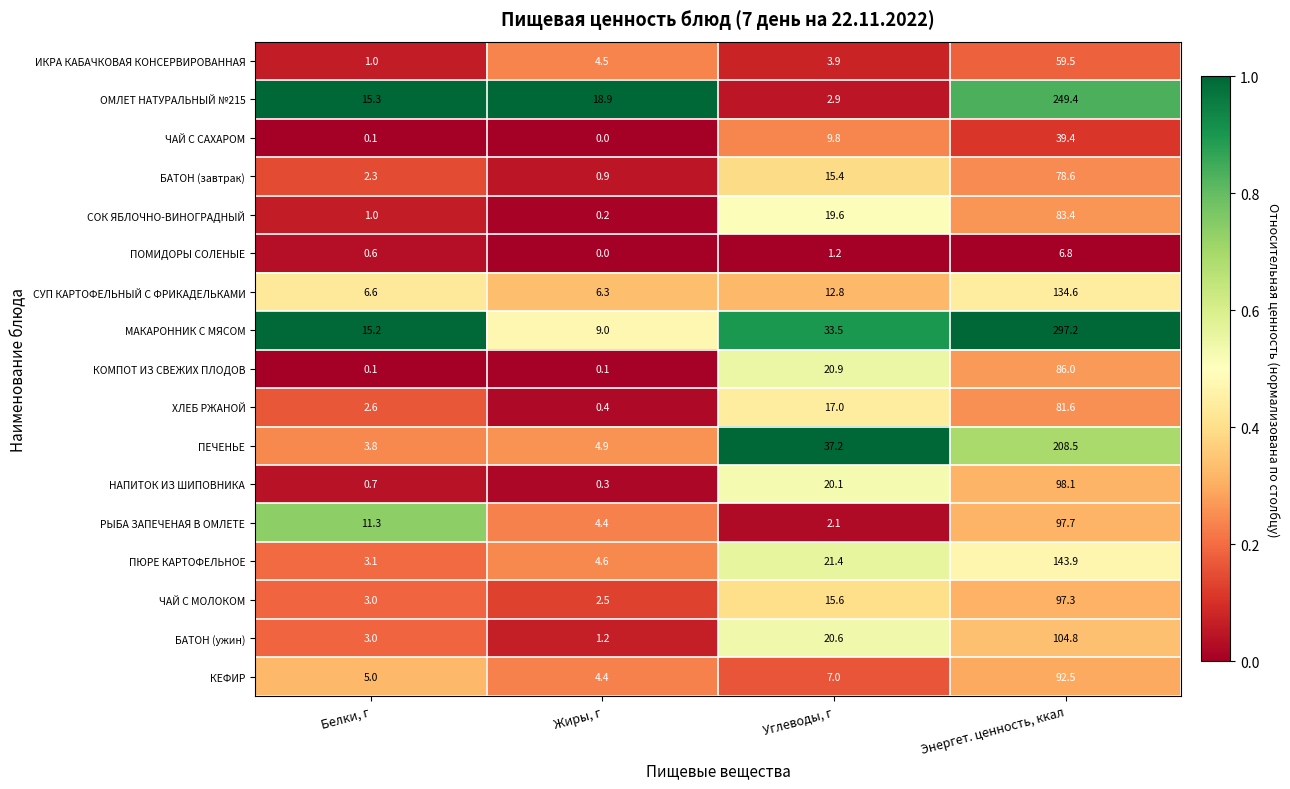

Is it true that ОМЛЕТ НАТУРАЛЬНЫЙ №215 equals 18.9 at Жиры, г?

True